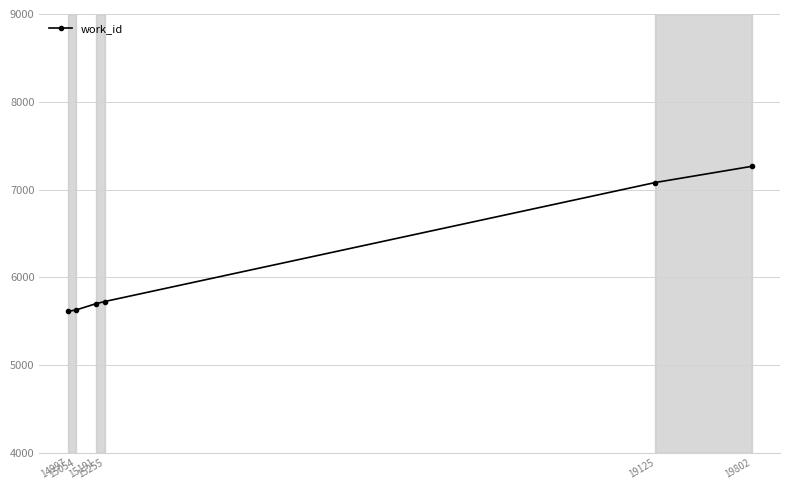

True or false: there are more than 1 points higher than both neighbors.

False